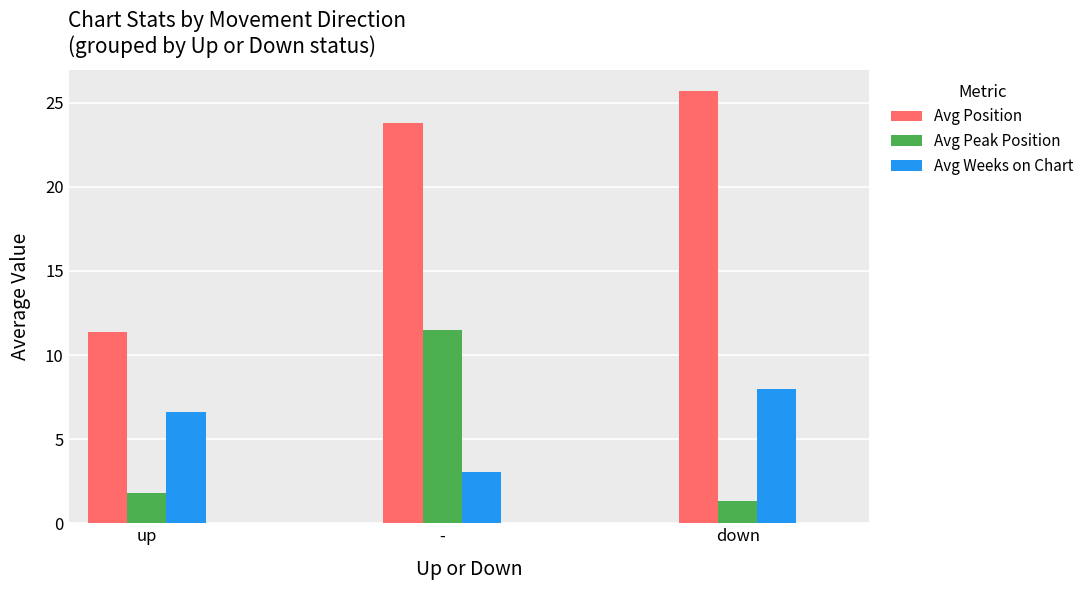

Is the value of Avg Peak Position at down greater than the value of Avg Weeks on Chart at up?

No